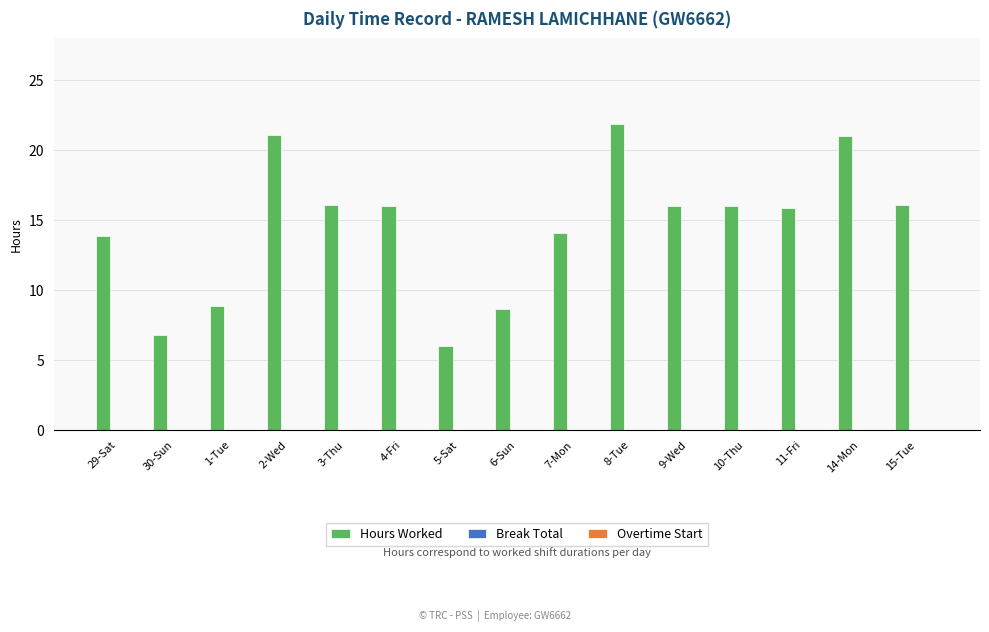

What is the change in value from 10-Thu to 14-Mon?

+5.0